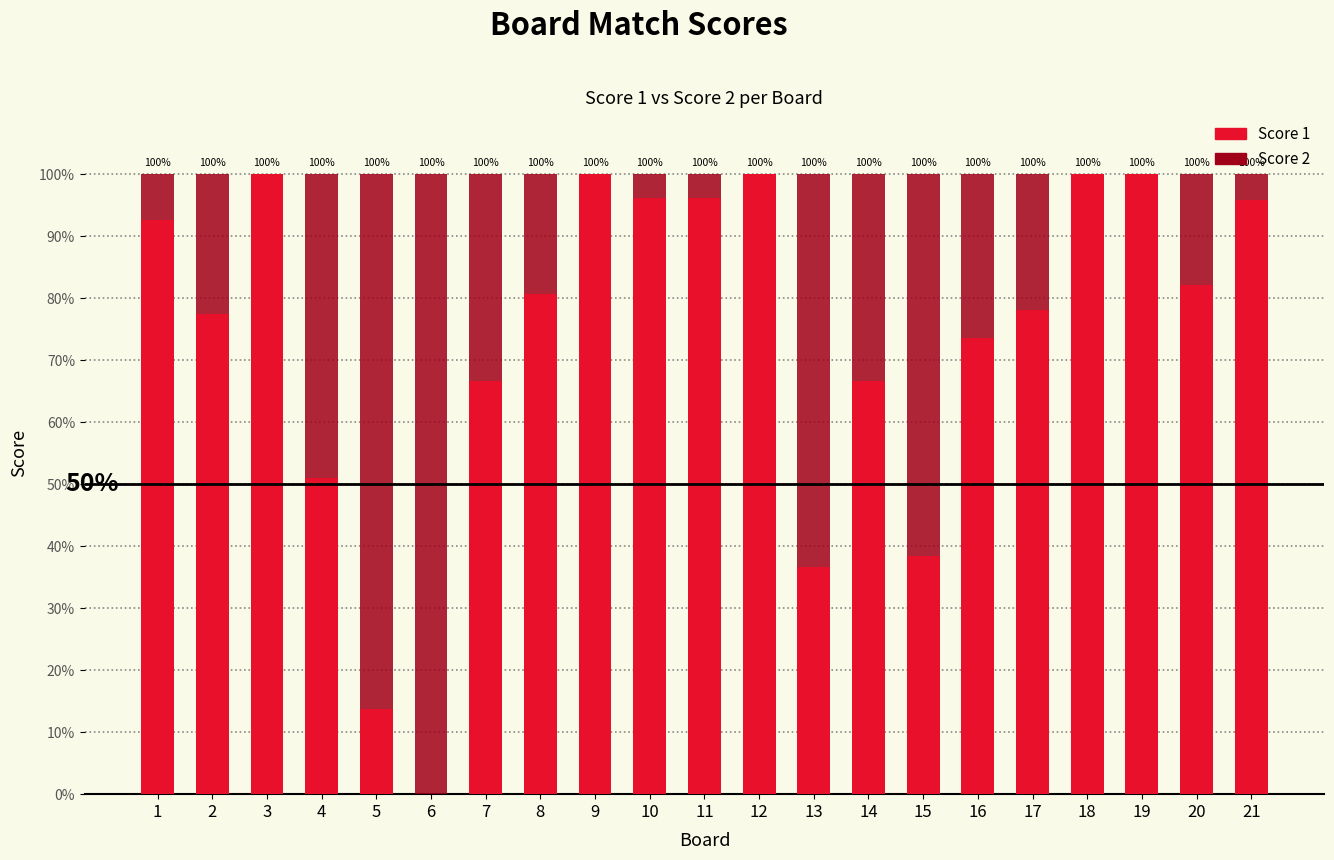

At which label is Score 1 closest to 50?

4